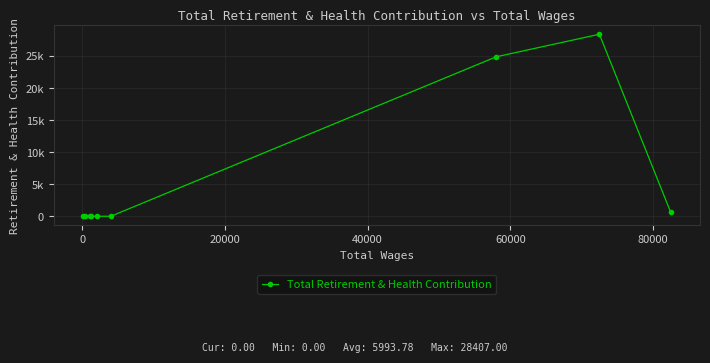

What is the greatest value displayed?

28407